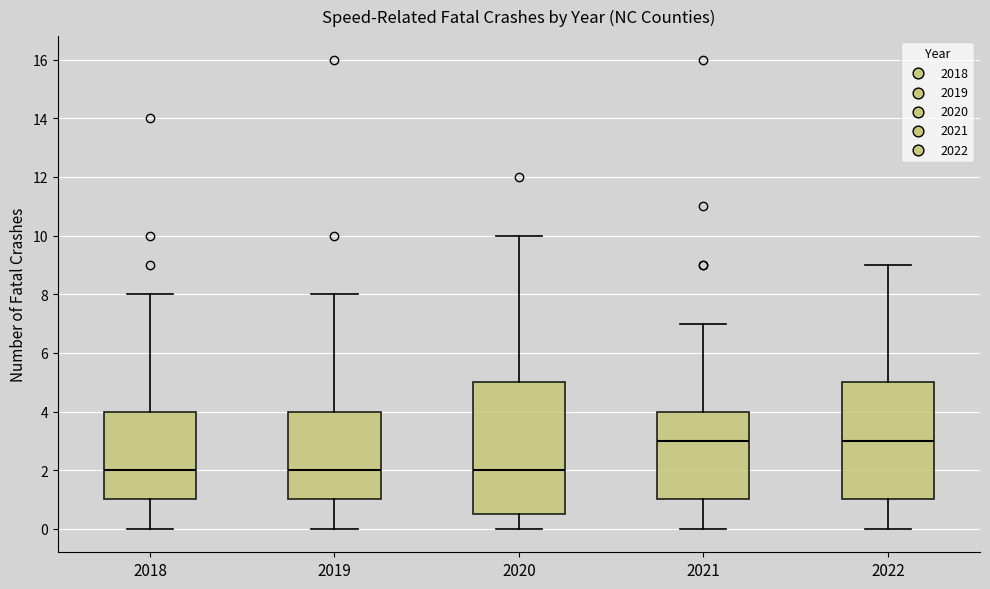

Reading left to right, read every box against the y-axis: the position of its median line, the range the box covers, and the ends of its whiskers. The values are not printed on the chart, so give them approximately, as read against the axis.

2018: median 2.0, box 1.0 to 4.0, whiskers 0.0 to 8.0
2019: median 2.0, box 1.0 to 4.0, whiskers 0.0 to 8.0
2020: median 2.0, box 0.6 to 5.0, whiskers 0.0 to 10.0
2021: median 3.0, box 1.0 to 4.0, whiskers 0.0 to 7.0
2022: median 3.0, box 1.0 to 5.0, whiskers 0.0 to 9.0